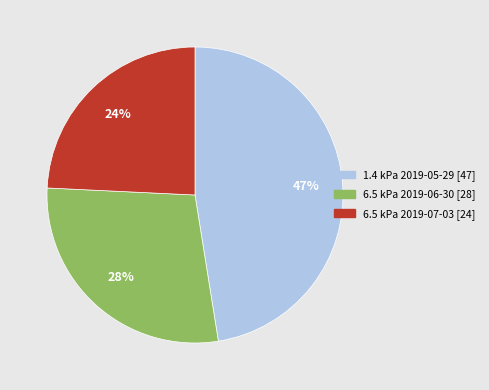

Is there any slice that represents more than half of the pie?

No